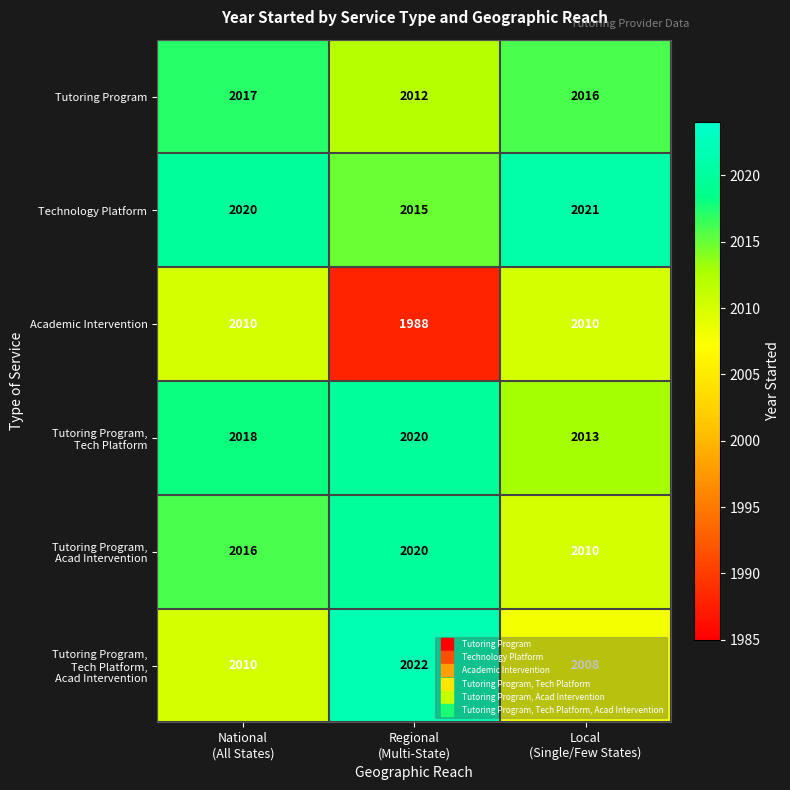

What is the difference between the maximum and minimum values in the Academic Intervention series?

22